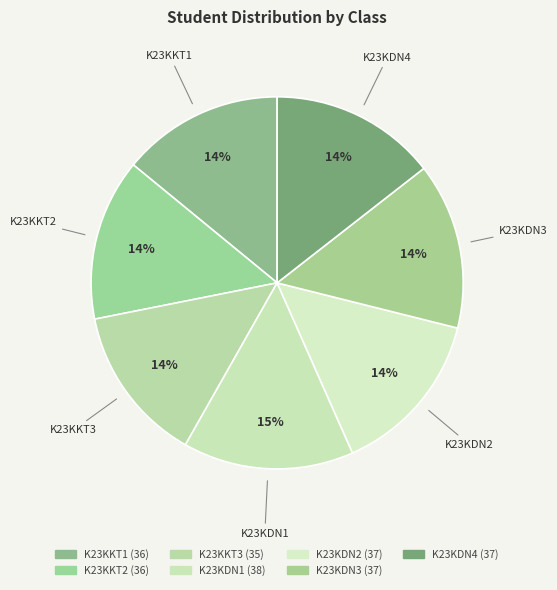

Rank the categories by value from highest to lowest.

K23KDN1, K23KDN2, K23KDN3, K23KDN4, K23KKT1, K23KKT2, K23KKT3